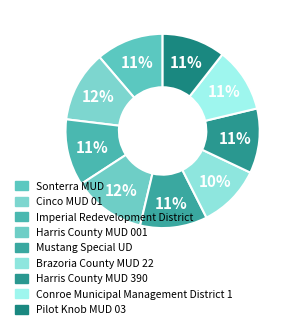

How many slices are in this pie chart?

9